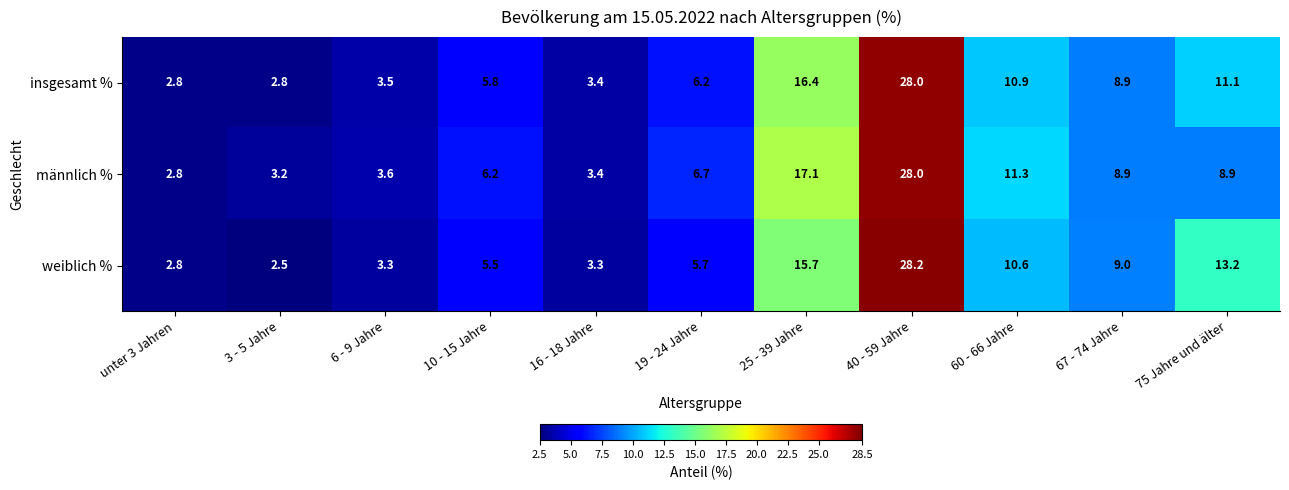

What is the difference between the maximum and minimum values in the männlich % series?

25.2